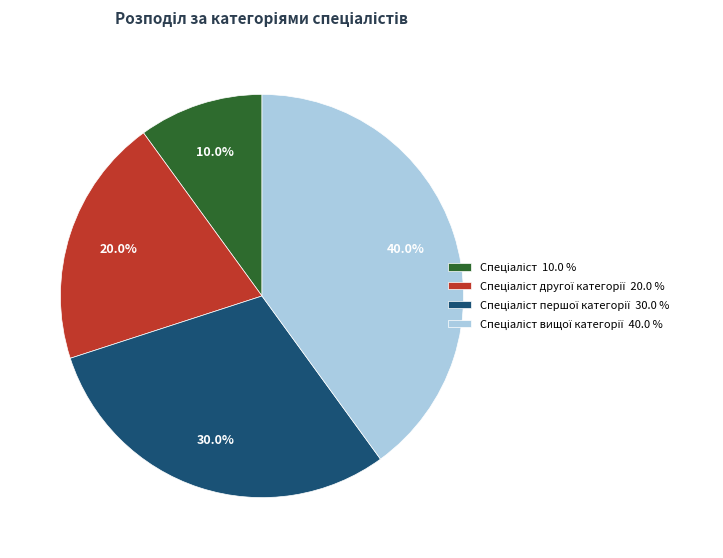

How many slices are in this pie chart?

4